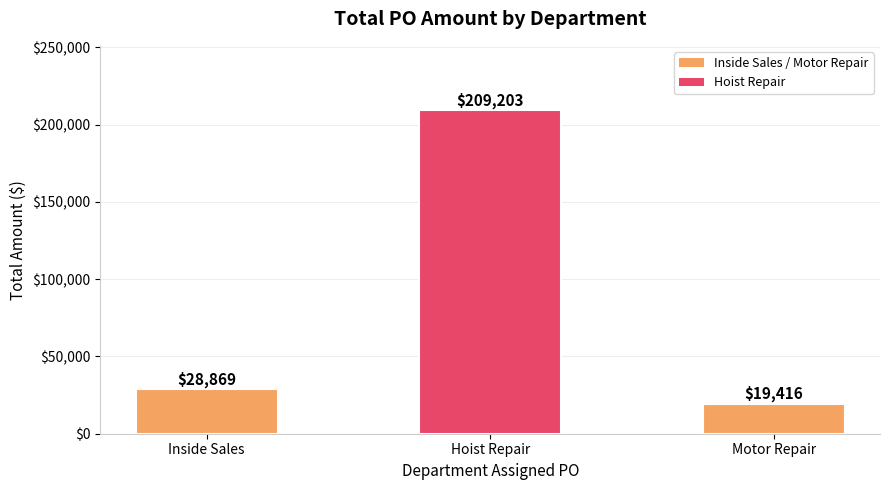

Which category has the lowest value across all series?

Motor Repair